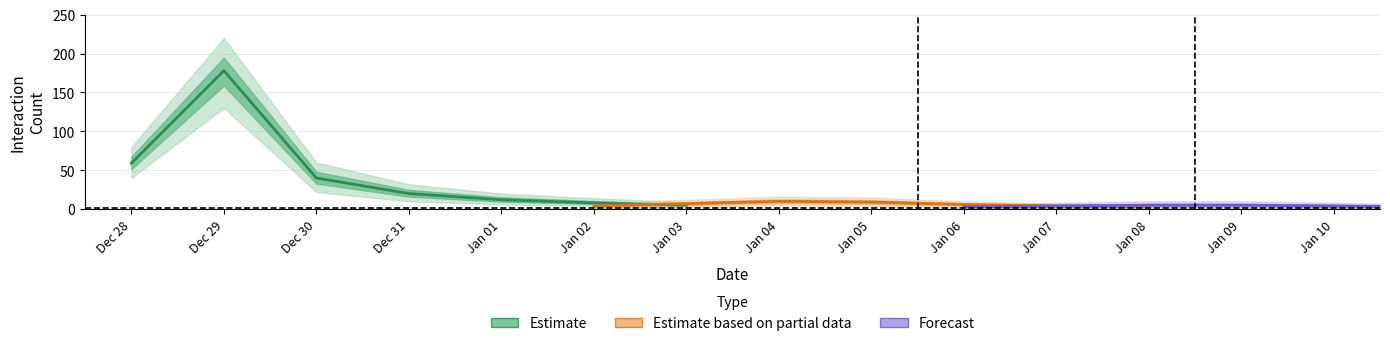

What are all the series names shown in the legend?

Estimate, Estimate based on partial data, Forecast